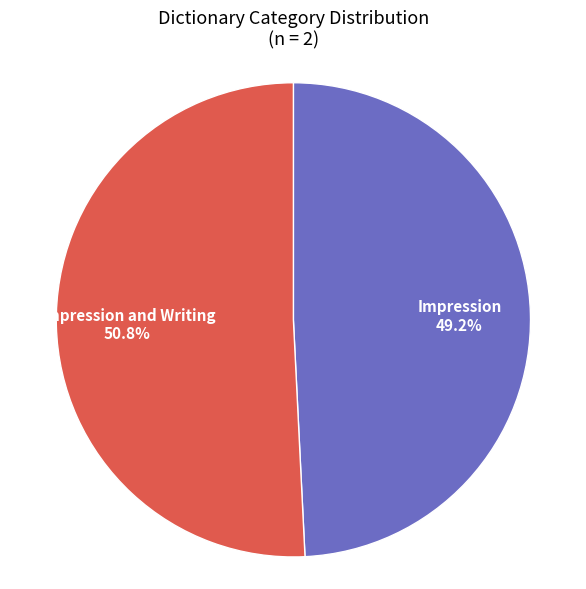

Combined, do Impression and Writing and Impression account for over 50%?

Yes